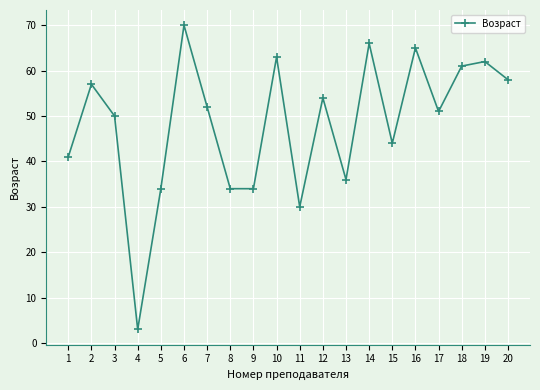

What is the value of the 13th point from the left?

36